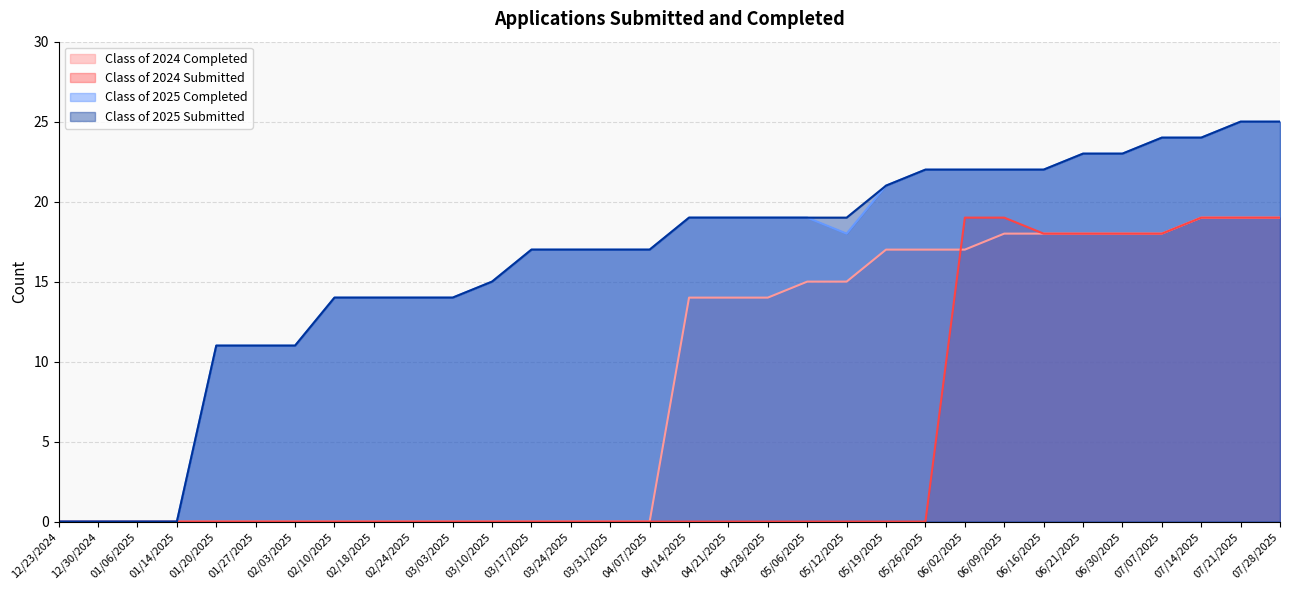

What is the maximum value for Class of 2025 Submitted?

25